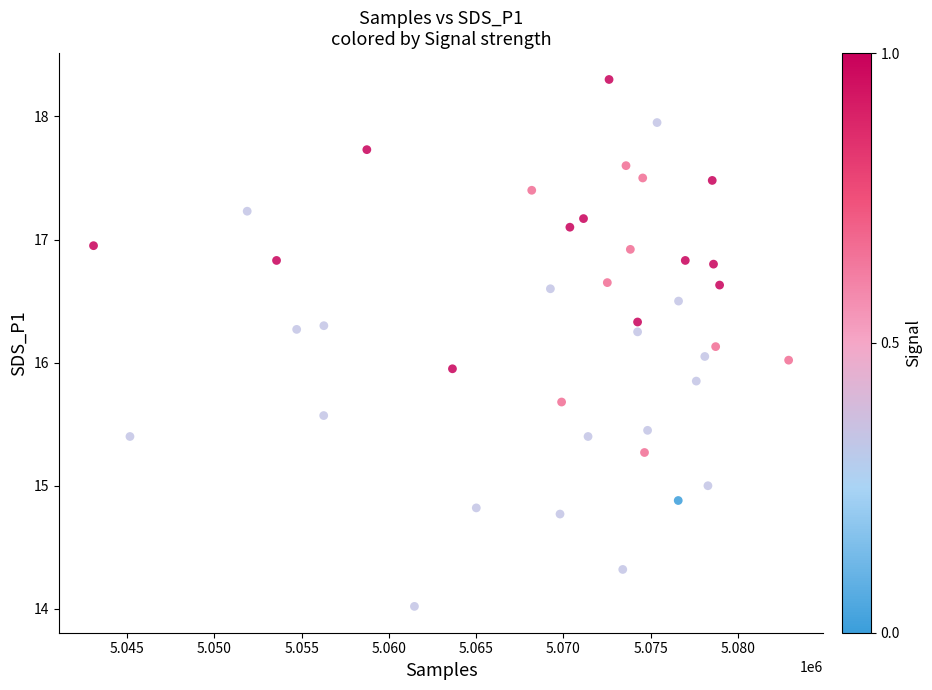

What is the range of Y values (max minus min)?

4.3